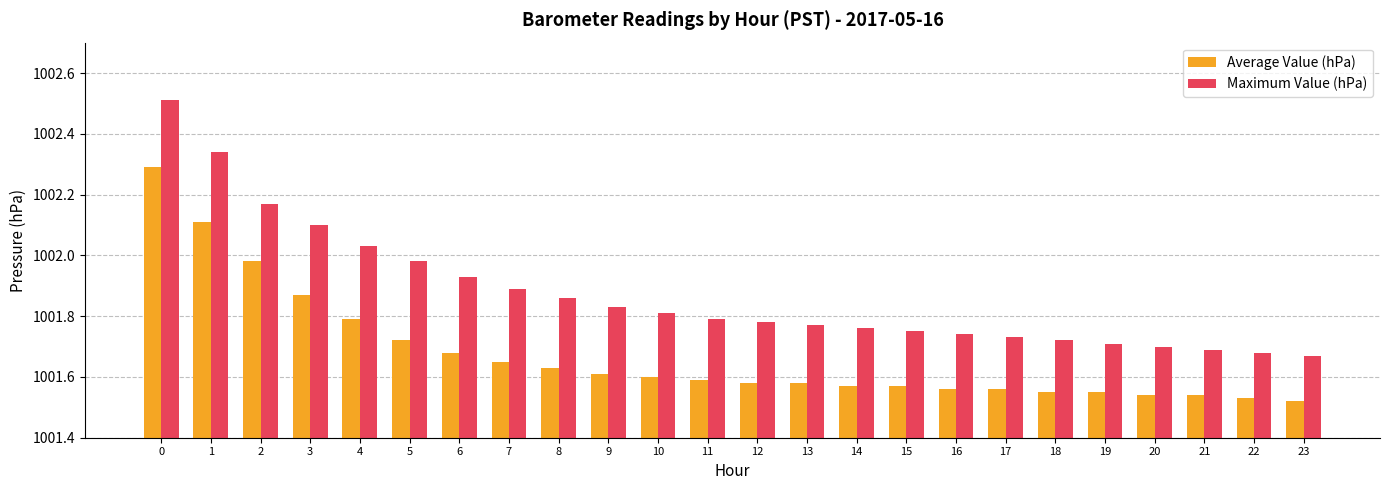

The Maximum Value (hPa) series shows 1001.7 at 23. True or false?

True